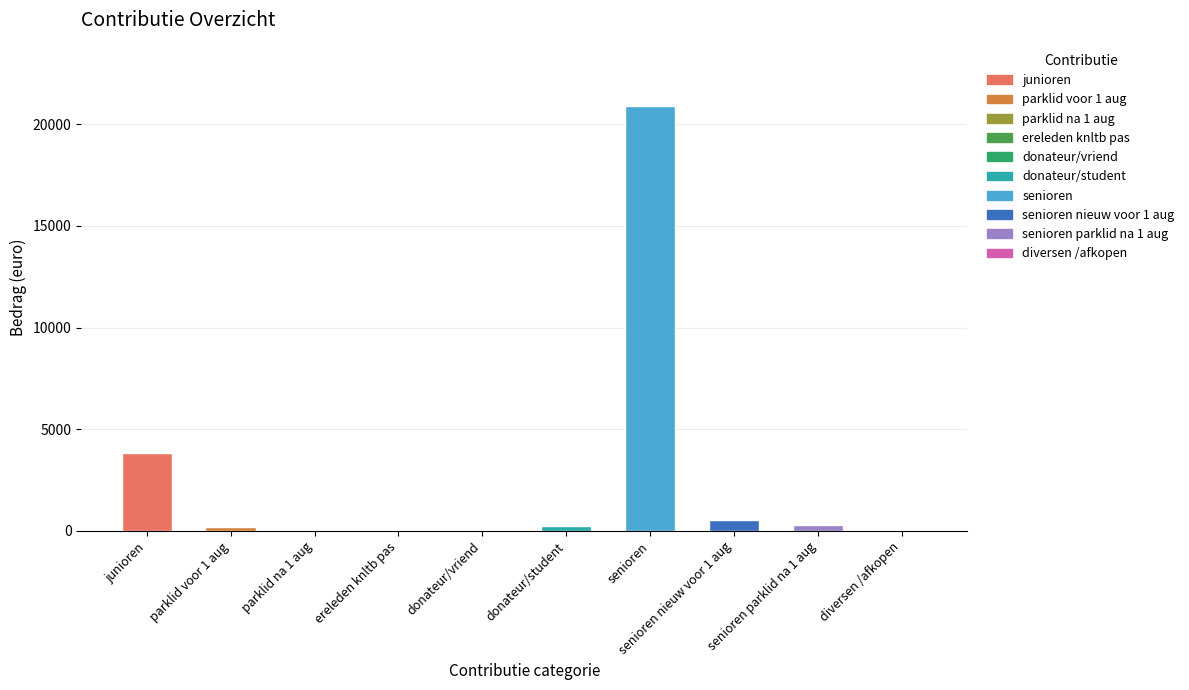

Where is the data nearest to the value 10452?

junioren